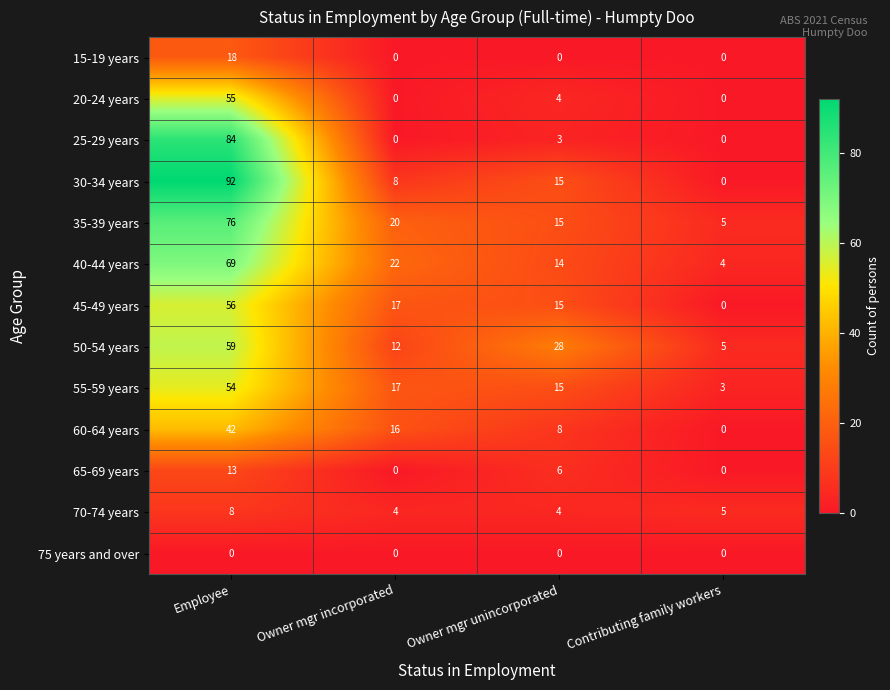

At which label is 45-49 years closest to 28?

Owner mgr incorporated